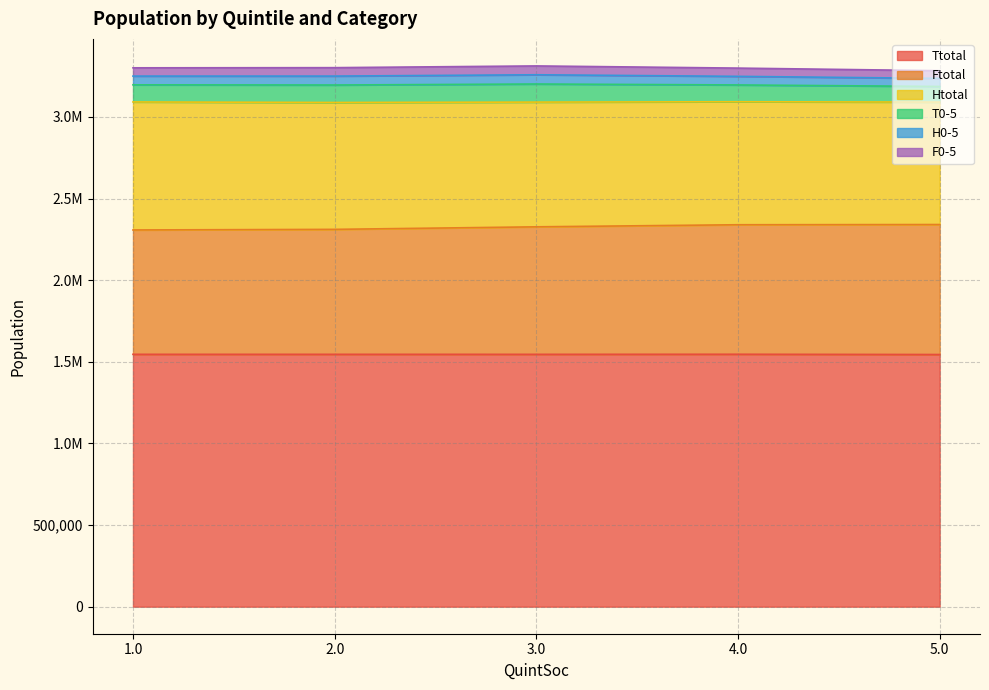

What is the difference between the H0-5 values at 2.0 and 4.0?

1575